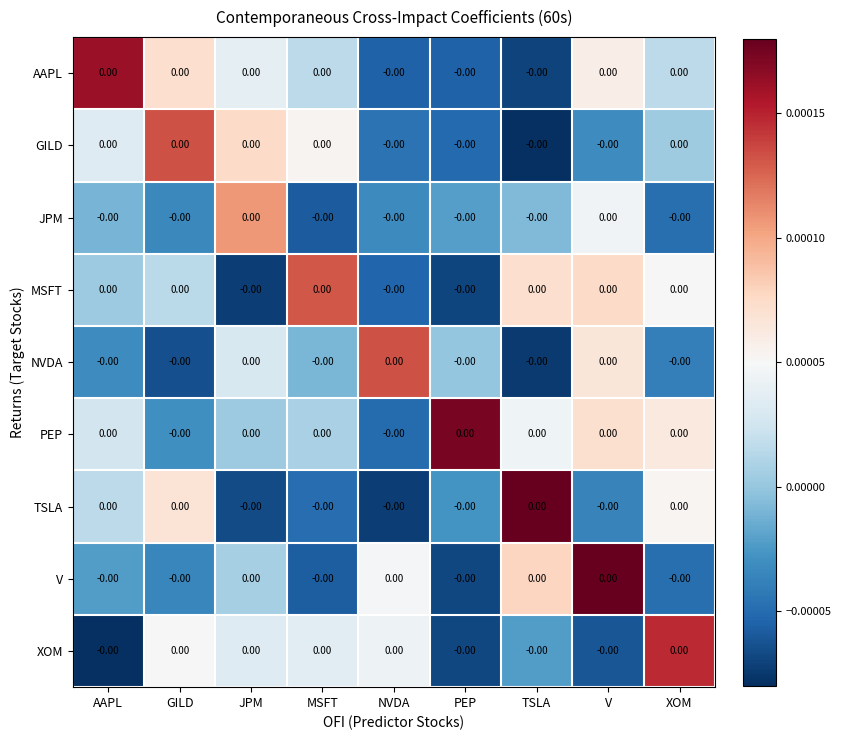

Which series has the largest total across all categories?

PEP